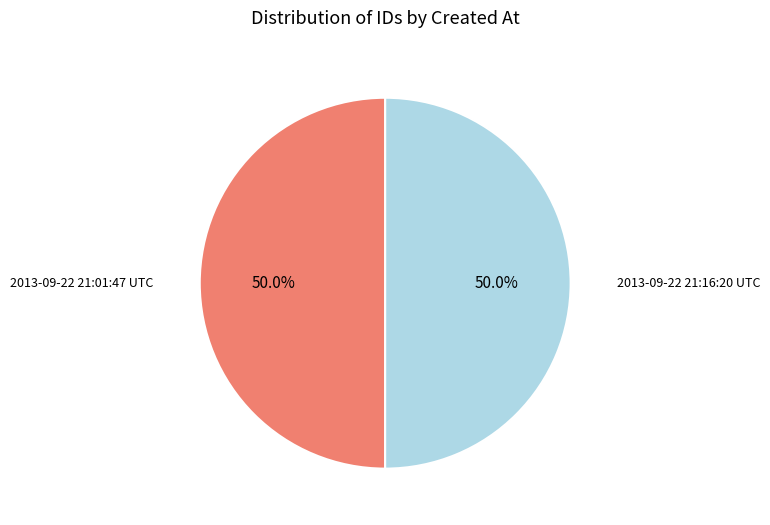

How many slices are in this pie chart?

2